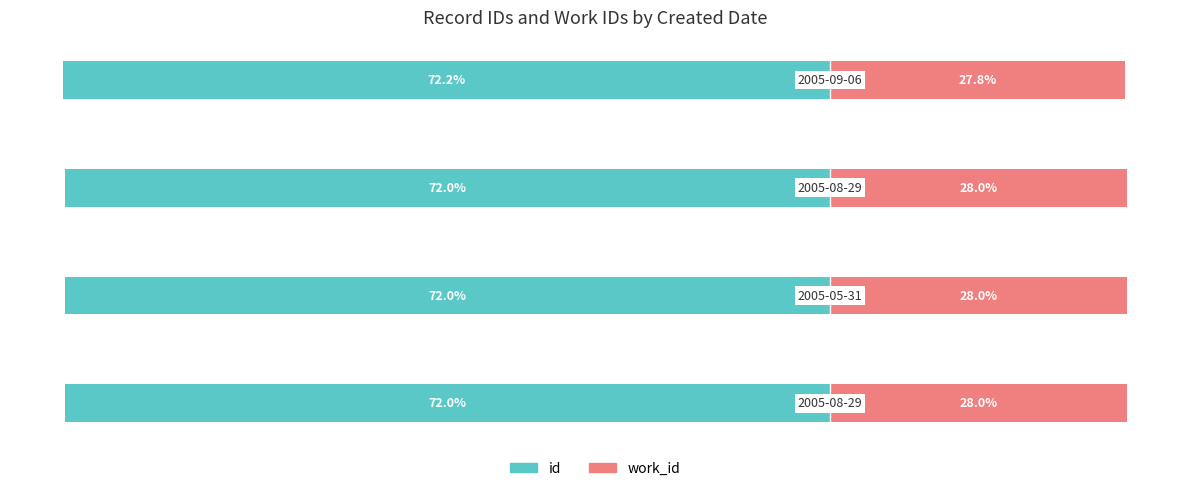

Is the value of id at 3 greater than the value of work_id at 0?

No